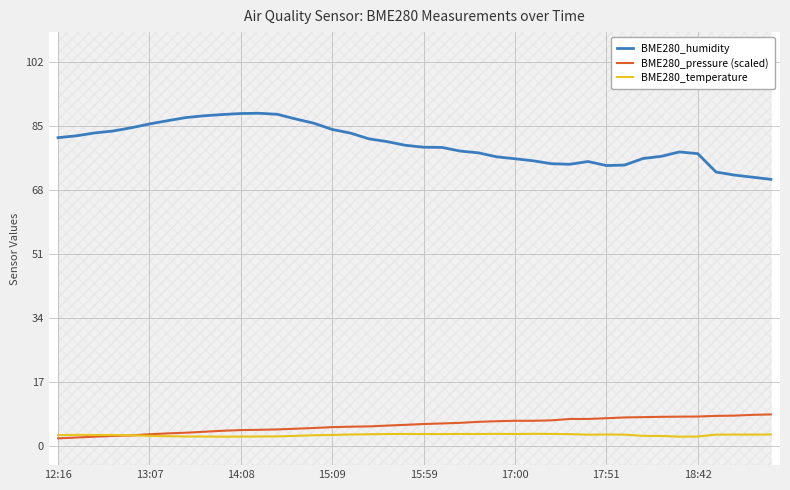

True or false: BME280_humidity has a value of 80.0 at 19.

True